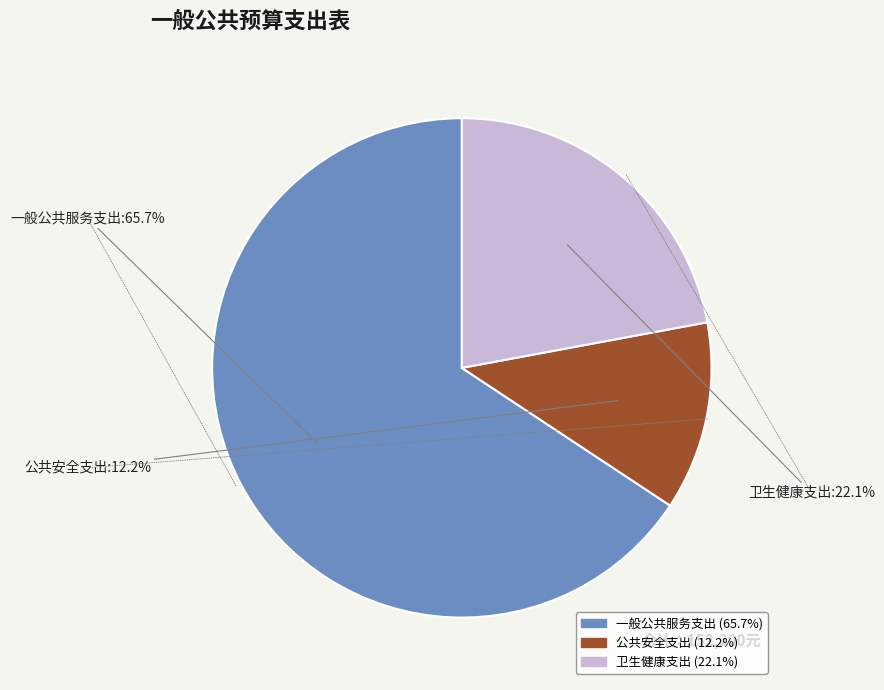

What is the majority slice?

一般公共服务支出